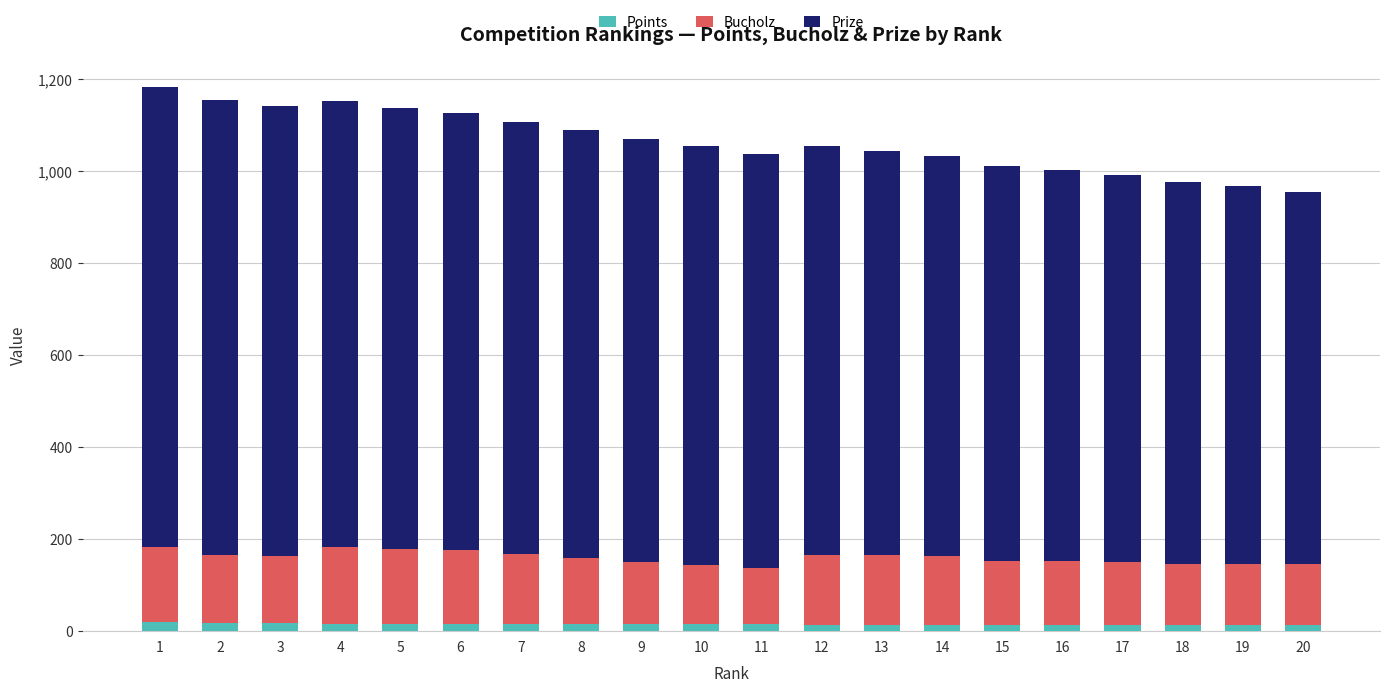

Which has a higher value, 6 or 8?

6